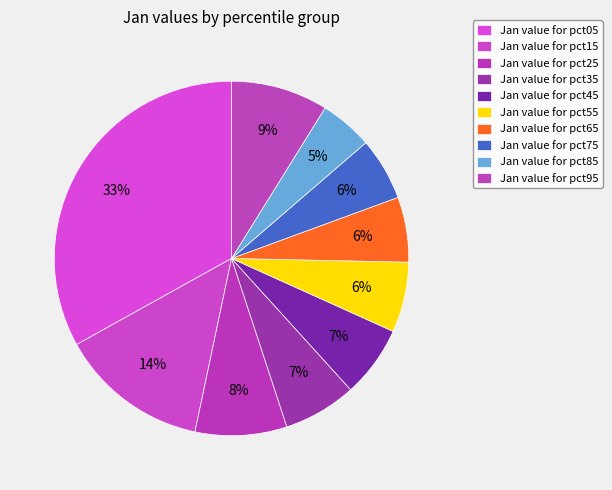

How many segments does this pie chart have?

10